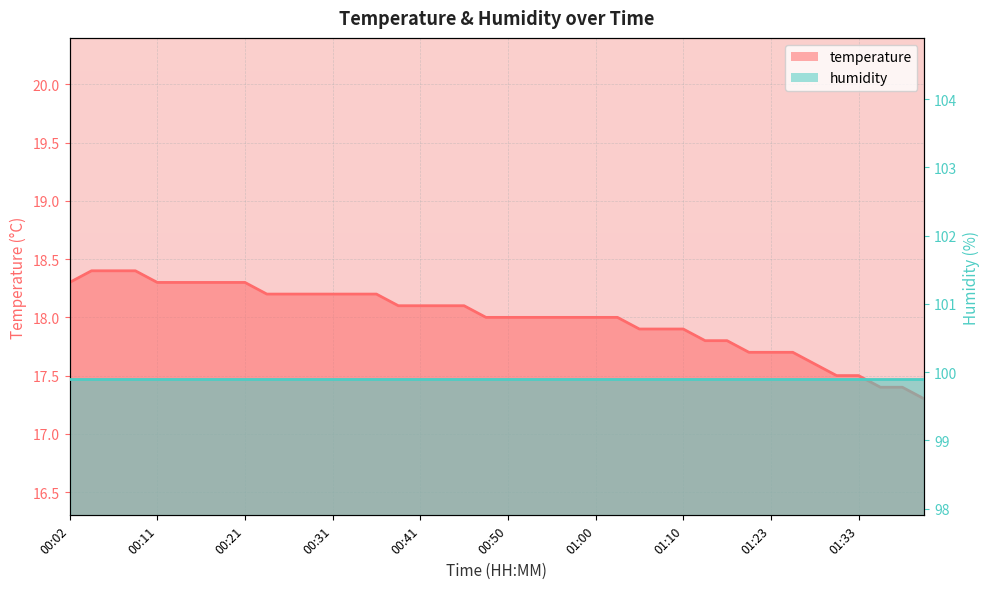

What is the maximum value shown in the chart?

18.4